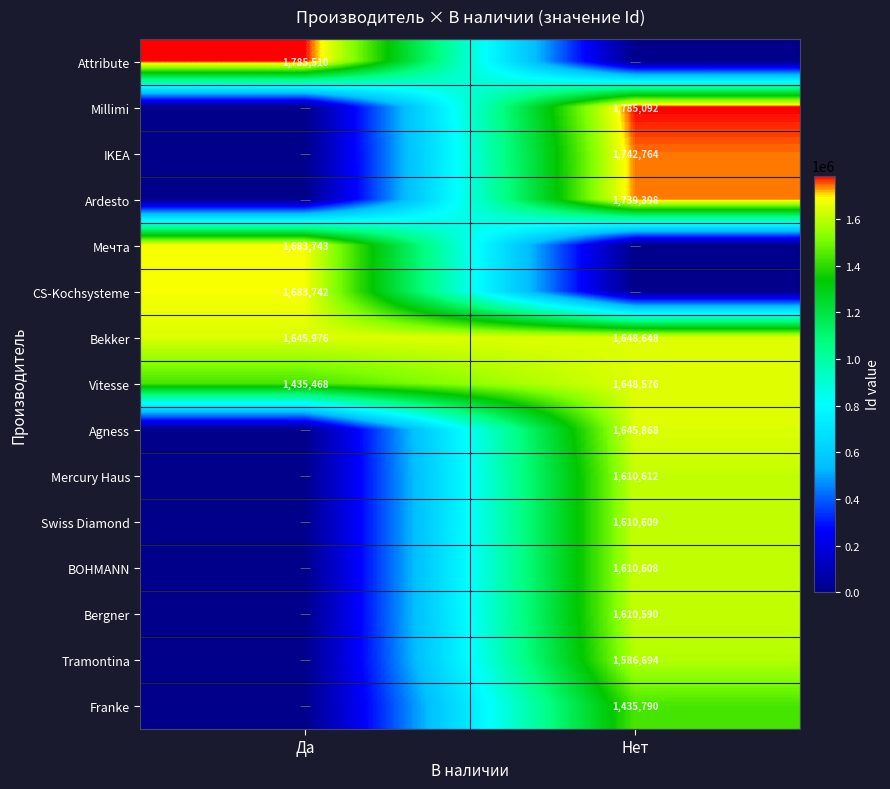

True or false: IKEA has a value of 2792517 at Нет.

False